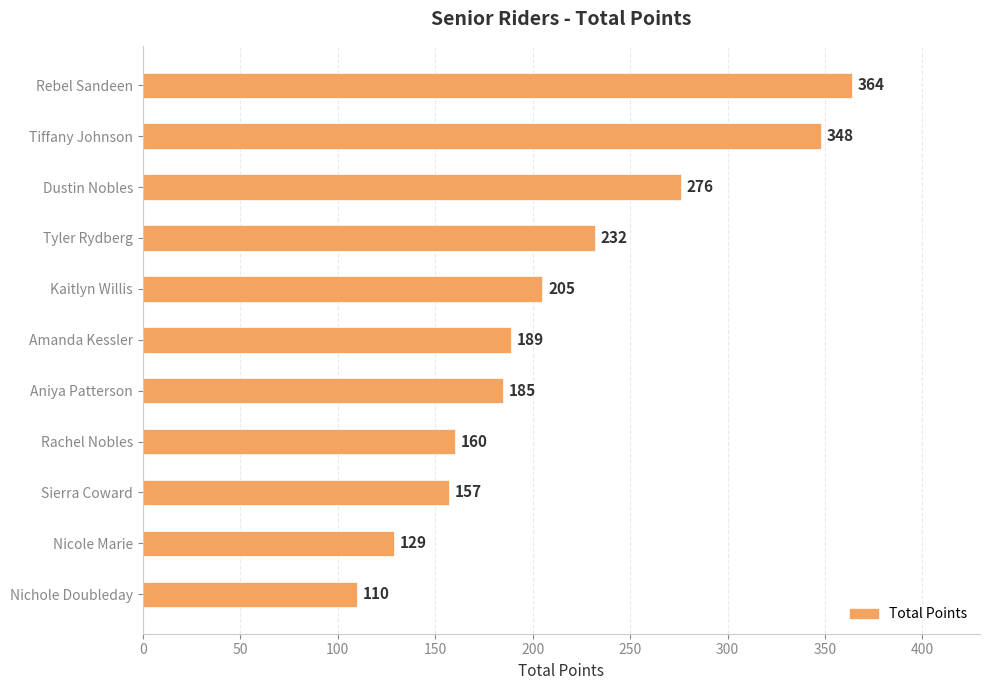

At which label is the value closest to 237?

Tyler Rydberg